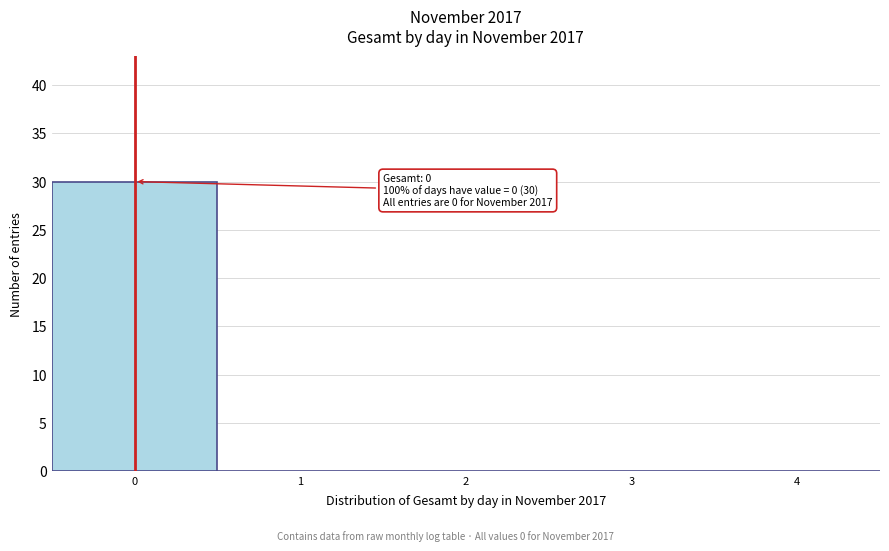

Which range on the x-axis has the tallest bar?

-0.5 to 0.5